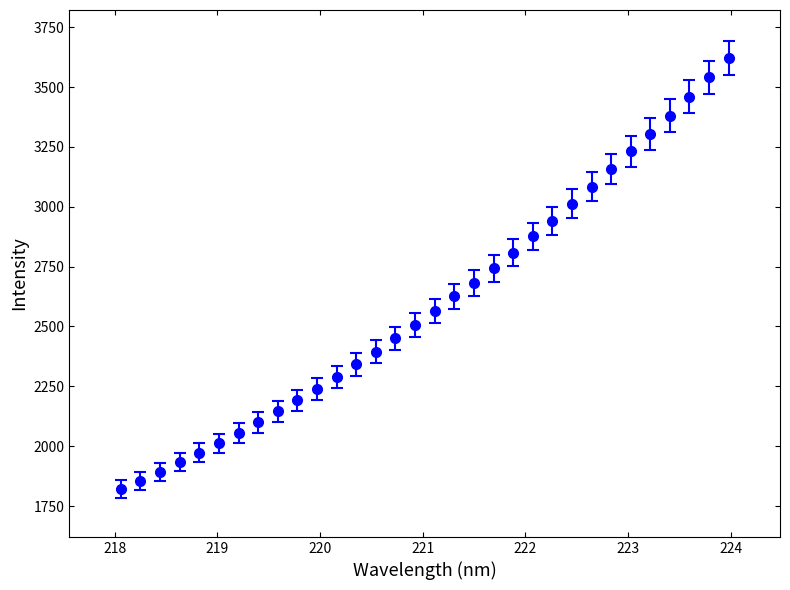

What is the average value?

2601.1